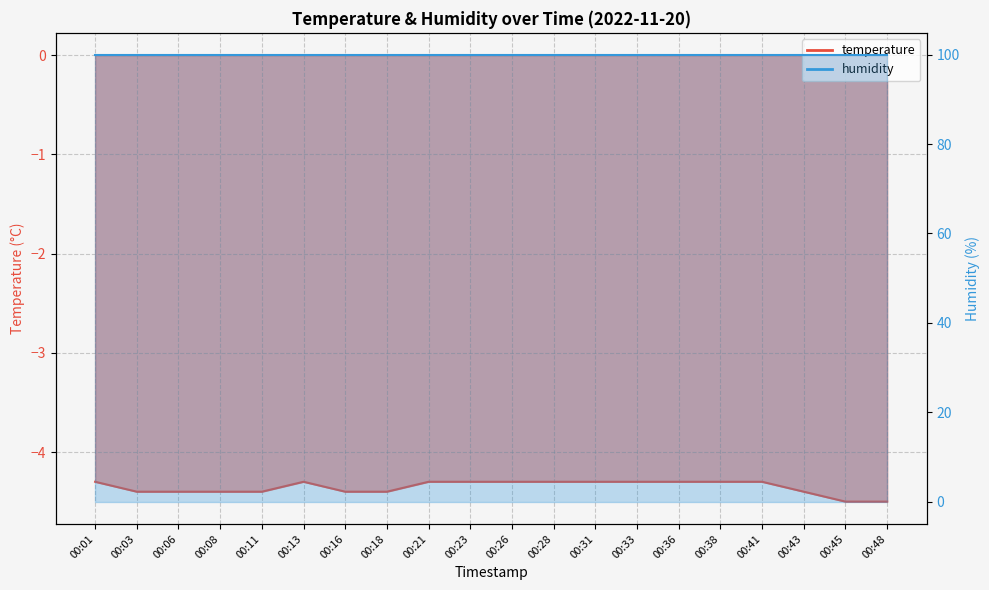

Which category has the lowest value across all series?

00:45